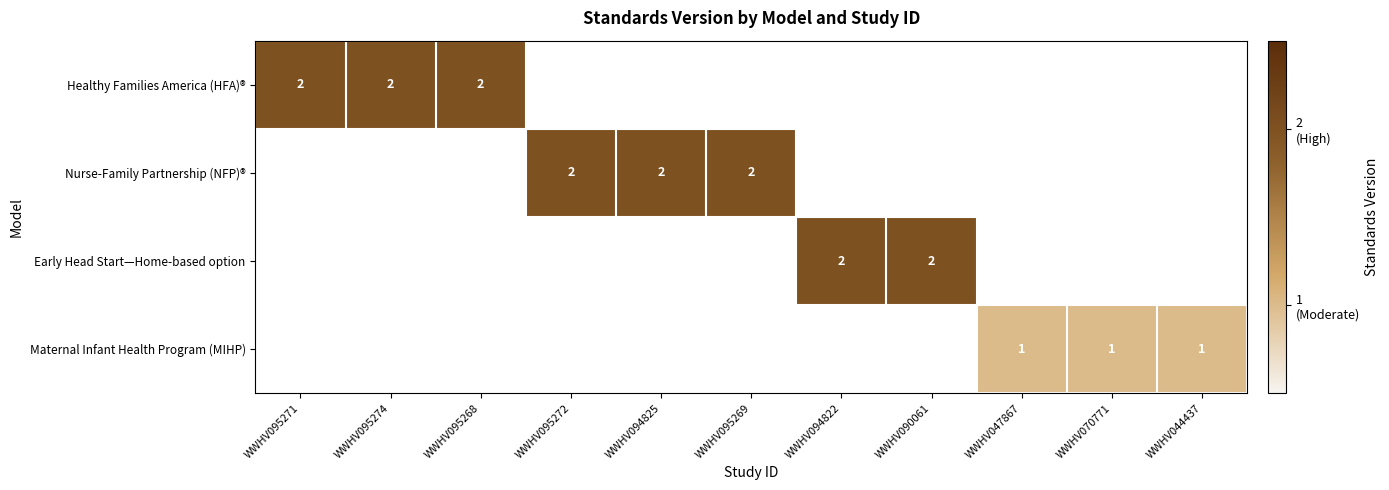

True or false: Healthy Families America (HFA)® has a value of 1 at WWHV095271.

False